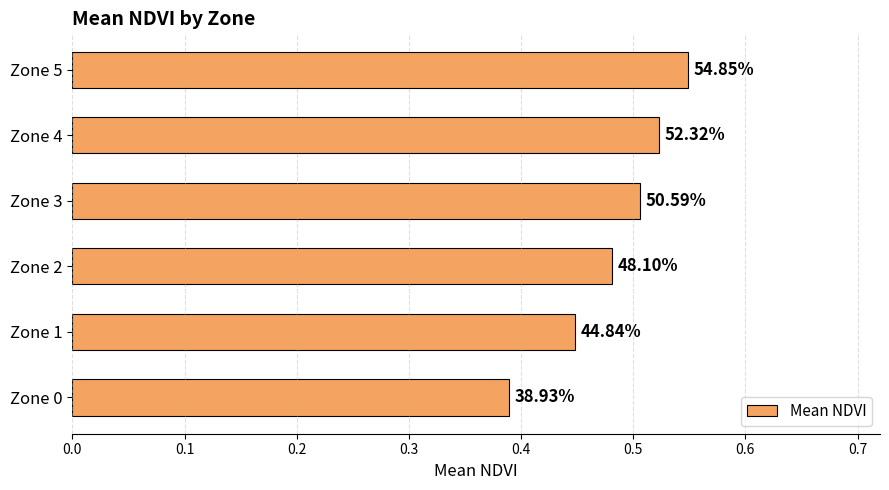

How many bars are there in total?

6